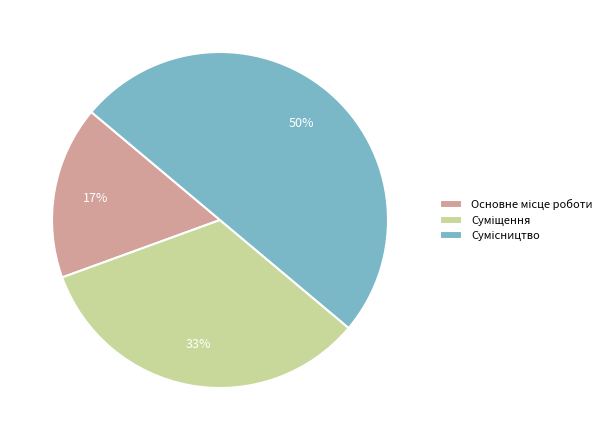

To the nearest percent, what is the average slice percentage?

33%